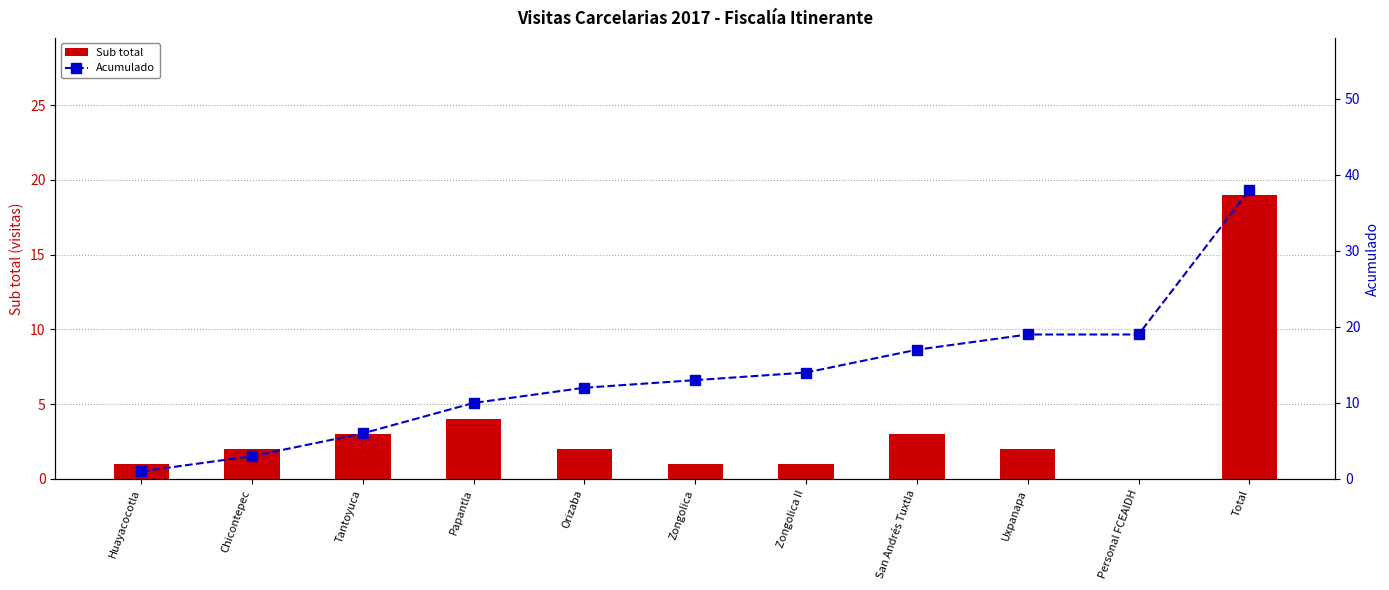

Is it true that Sub total equals 19 at Total?

True